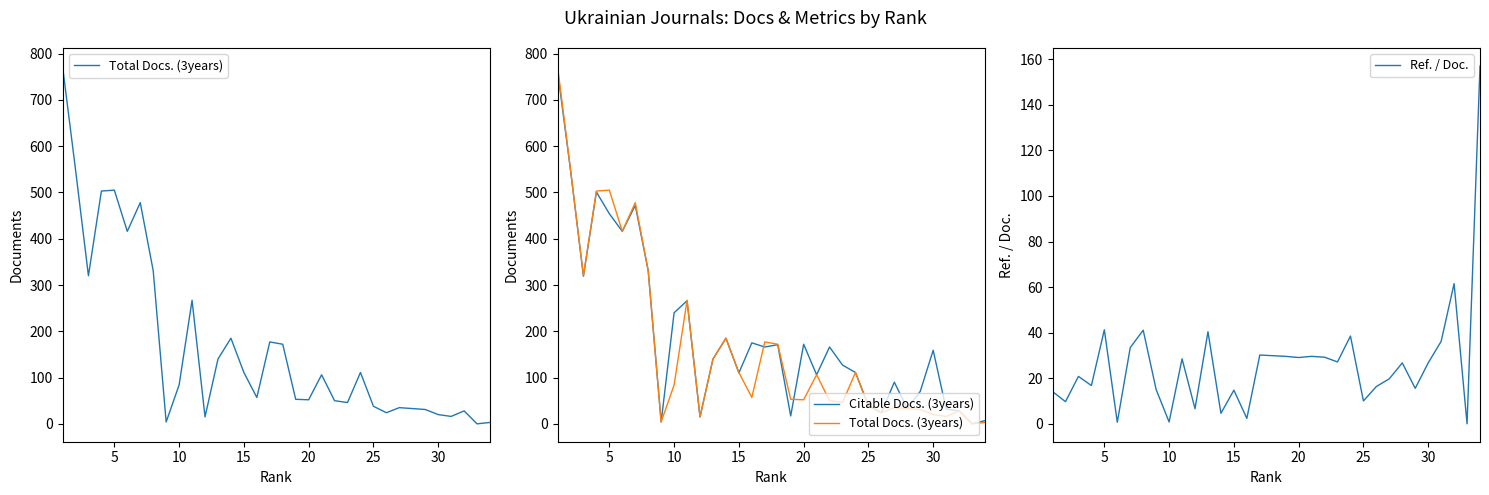

What is the difference between the maximum and minimum values in the Total Docs. (3years) series?

773.0